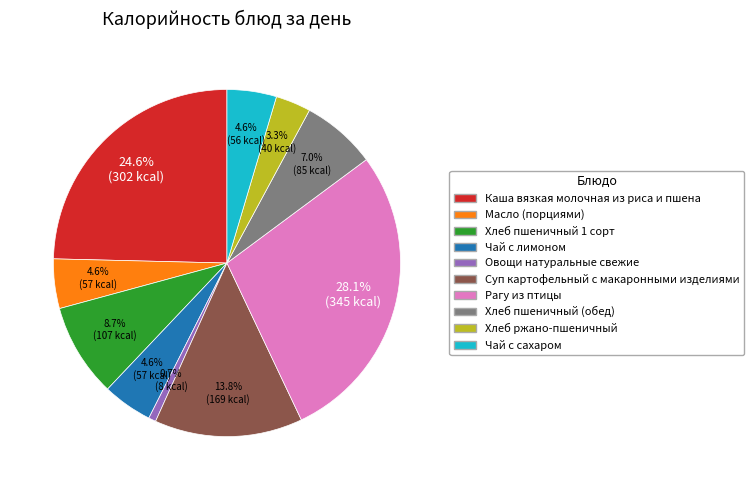

What percentage is NOT represented by Хлеб пшеничный 1 сорт?

91.3%